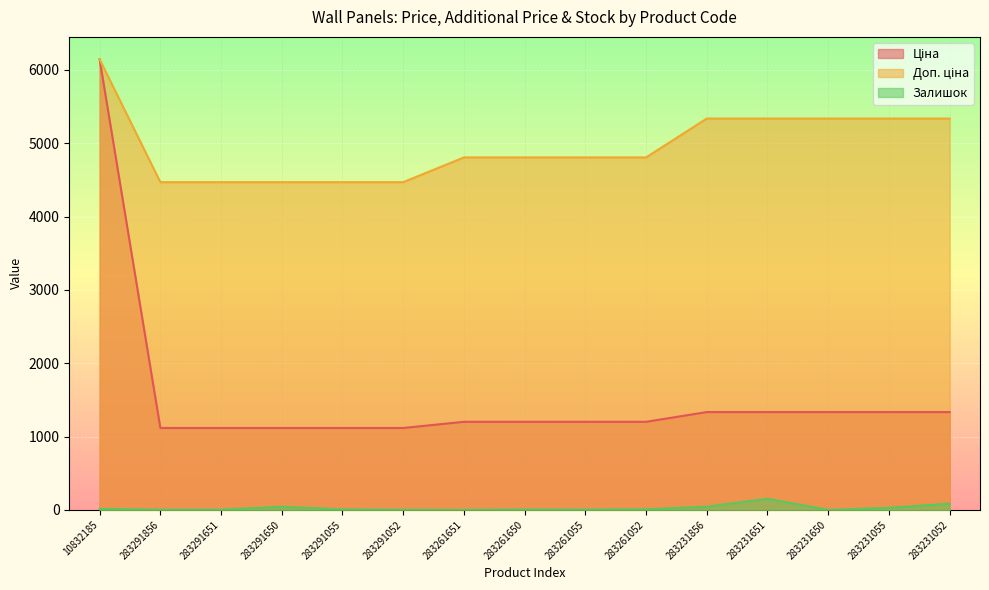

At which category does the chart reach its peak across all series?

10832185